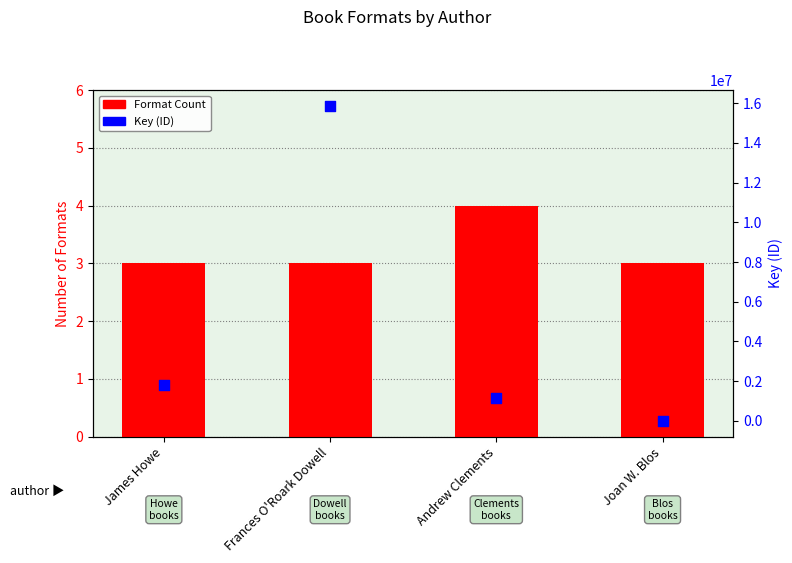

What are all the series names shown in the legend?

Format Count, Key (ID)